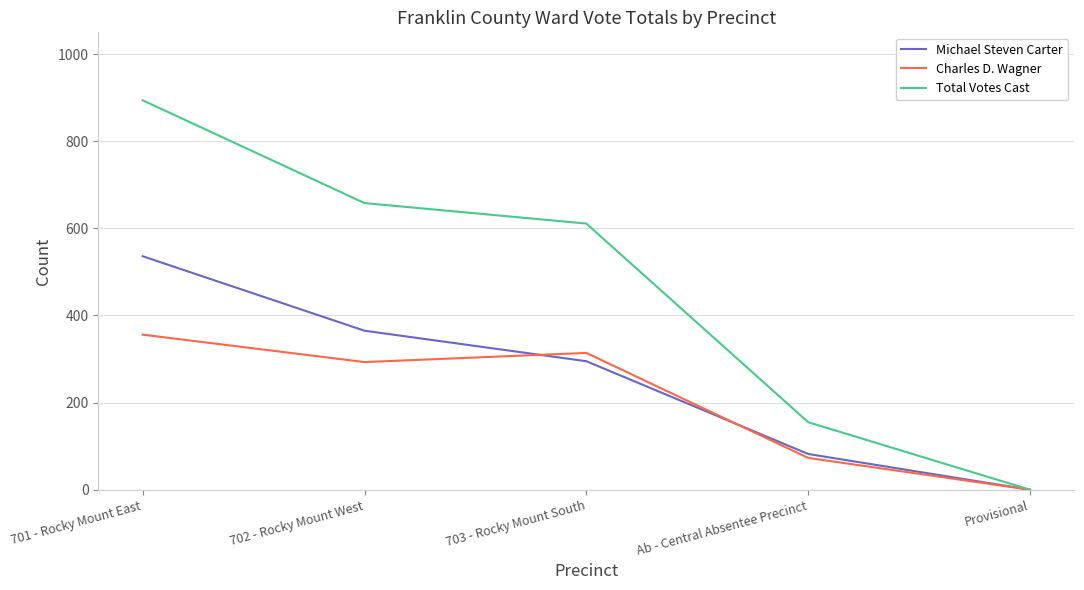

Which label corresponds to the smallest value in the chart?

Provisional